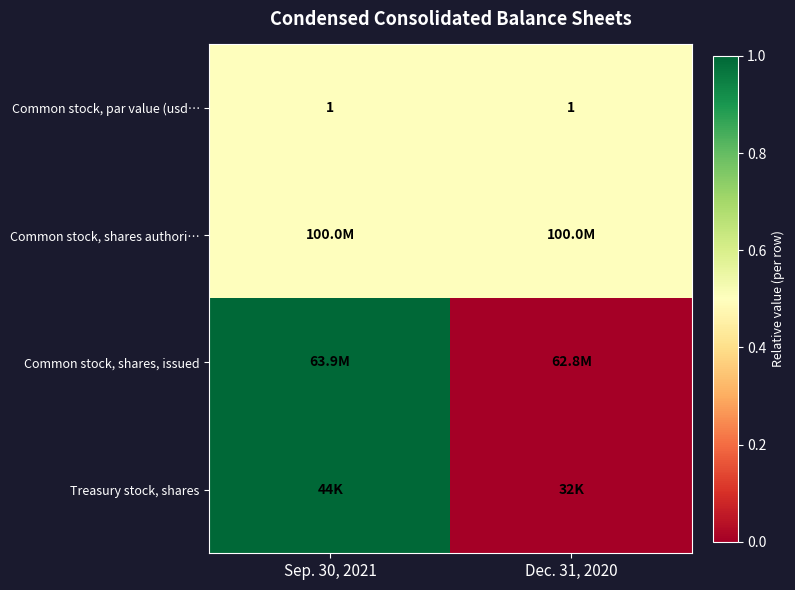

The value of Common stock, par value (usd… at Dec. 31, 2020 is 0.7. True or false?

False